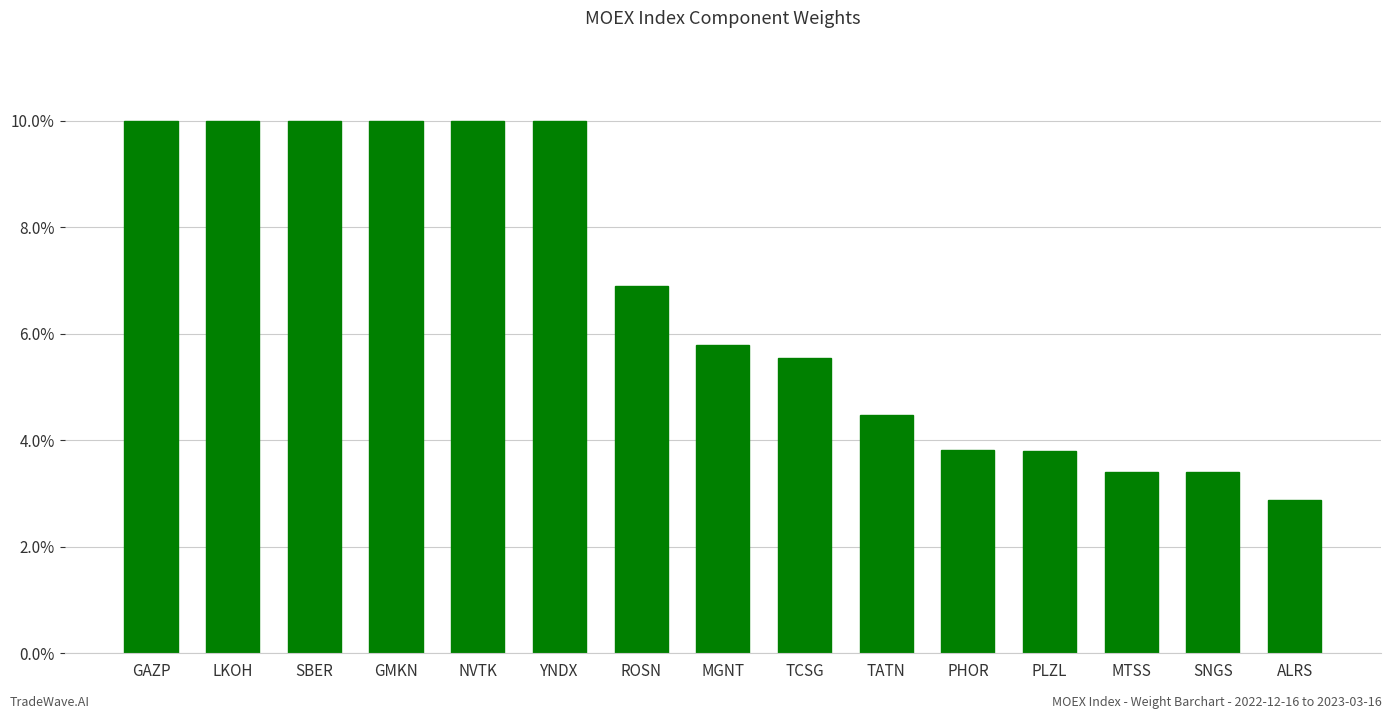

What position from the left is LKOH?

2